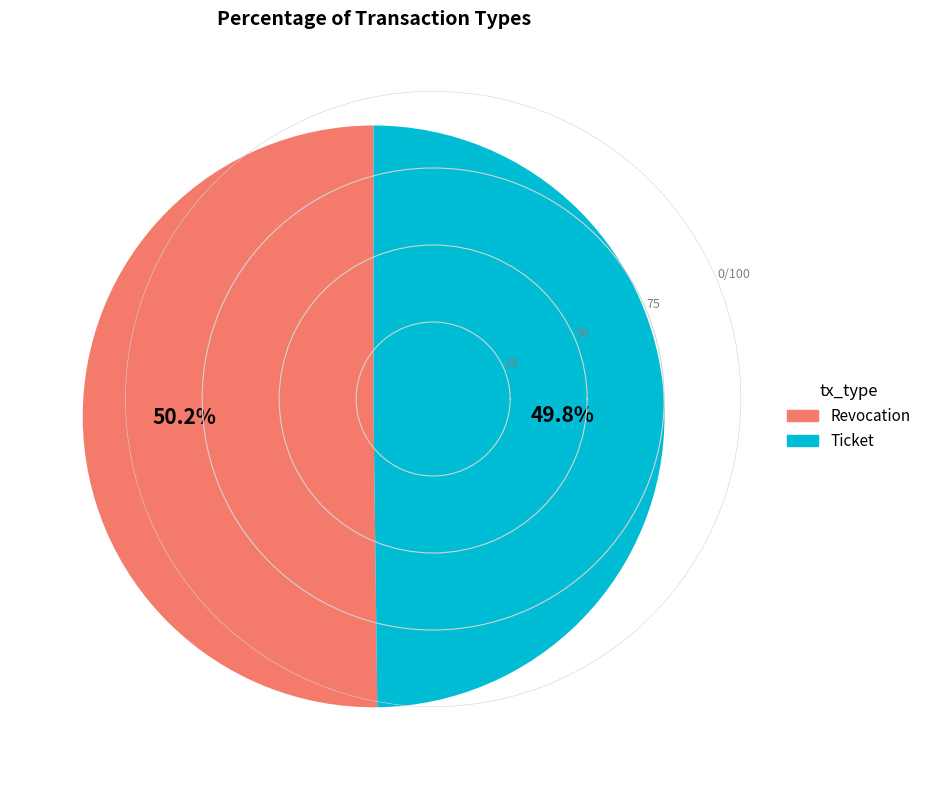

To the nearest percent, what is the combined percentage of Ticket and Revocation?

100%